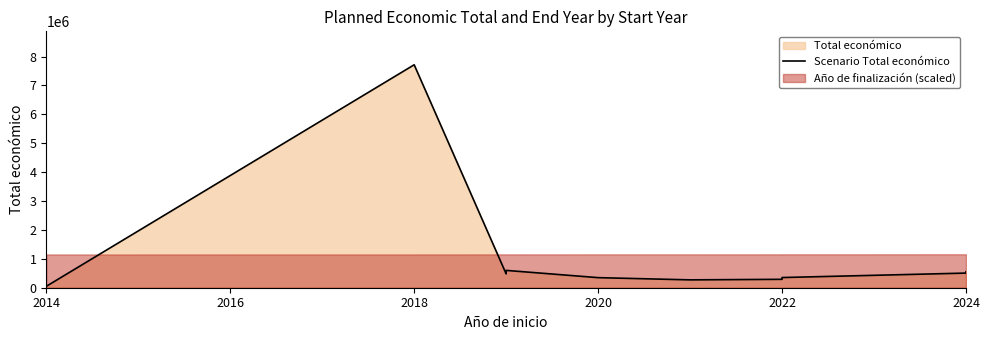

What is the change in value from 2022 to 2024?

+215720